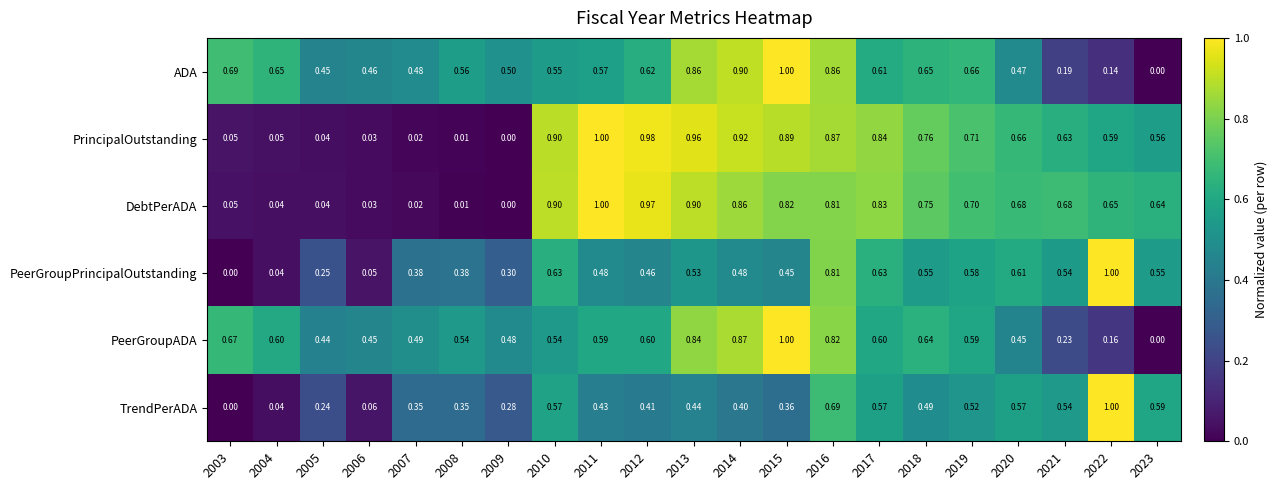

Which series changed the most between 2010 and 2016?

ADA